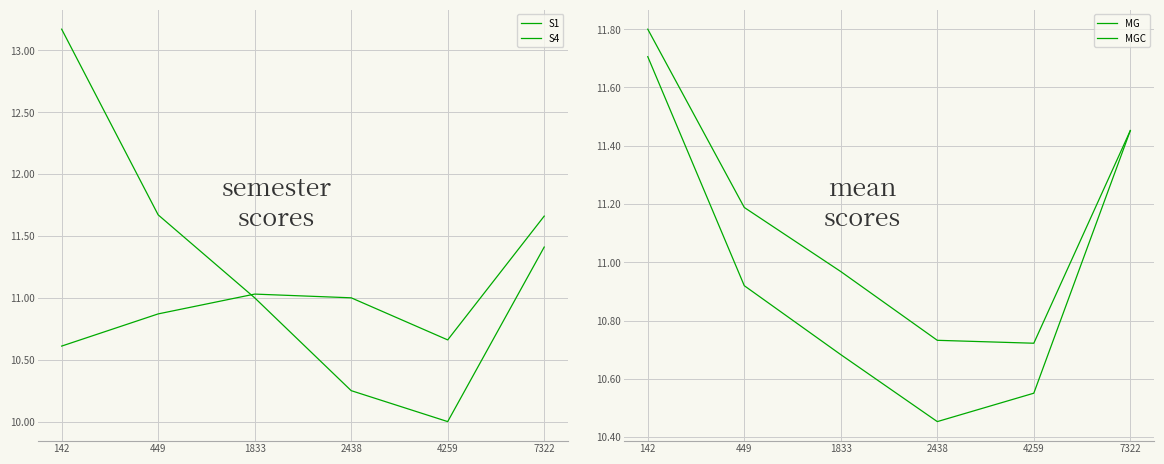

Reading left to right, extract all data points from this chart.

S1: 10.6	10.9	11.0	11.0	10.7	11.7
S4: 13.2	11.7	11.0	10.2	10.0	11.4
MG: 11.8	11.2	11.0	10.7	10.7	11.5
MGC: 11.7	10.9	10.7	10.5	10.6	11.5